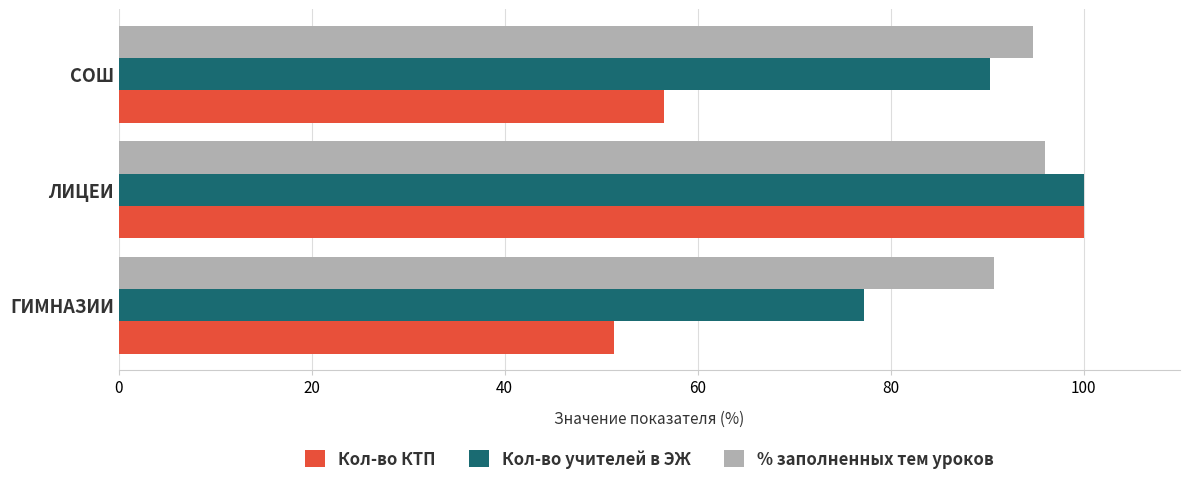

List the labels in order of Кол-во КТП value, smallest first.

ГИМНАЗИИ, СОШ, ЛИЦЕИ